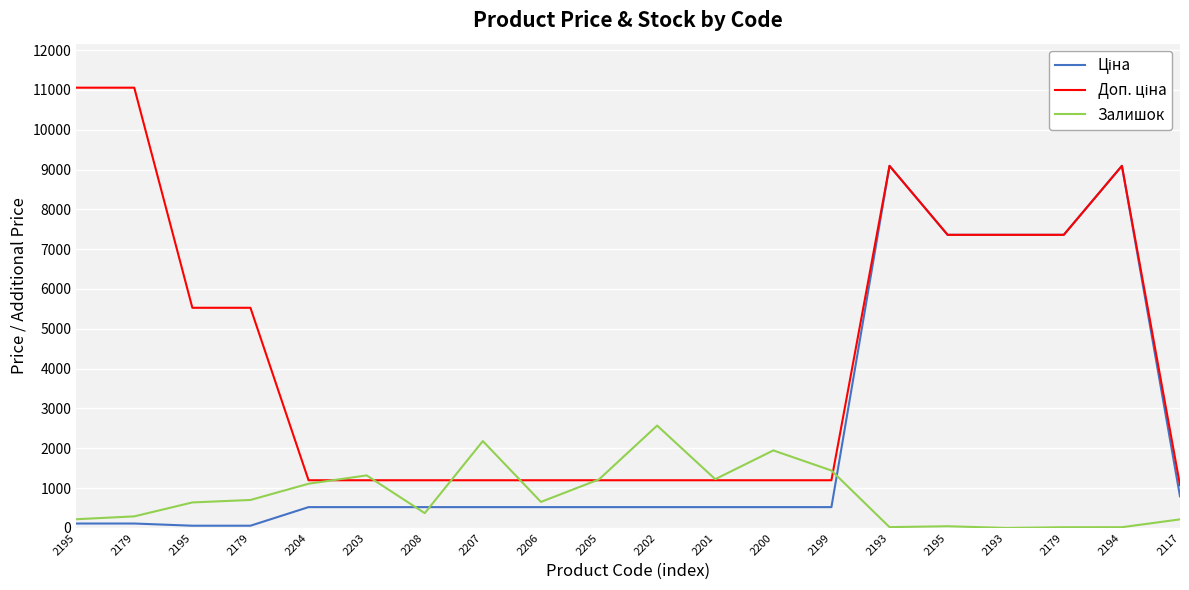

Is this an area chart (filled region under the line)?

No